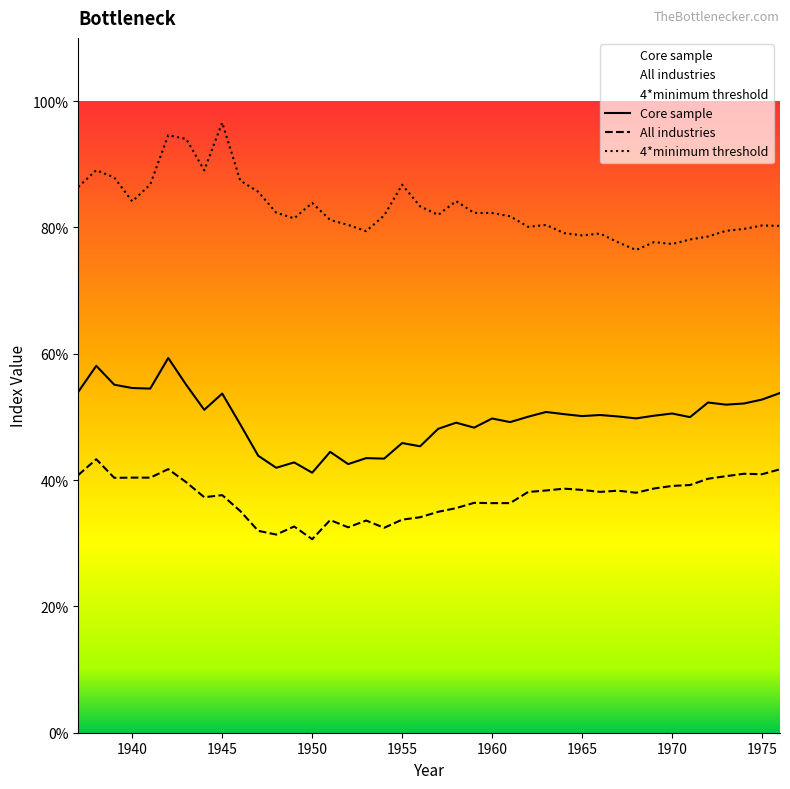

List the series in order of their overall mean, lowest first.

All industries, Core sample, 4*minimum threshold